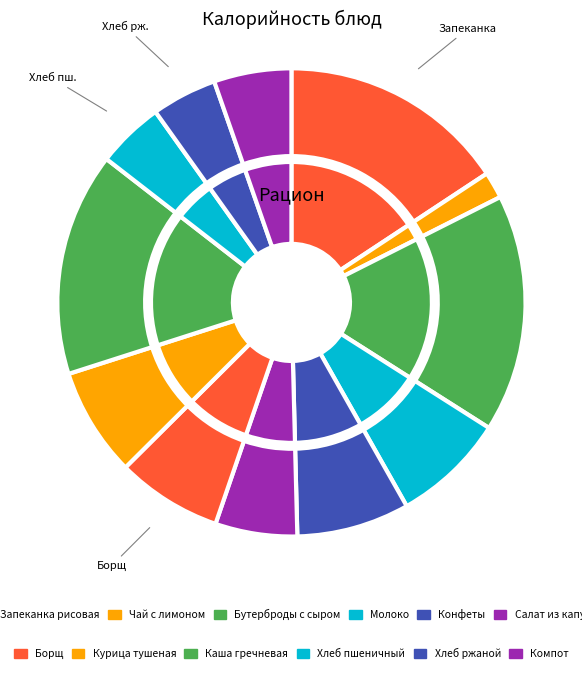

What percentage is the Борщ slice, to the nearest percent?

7%